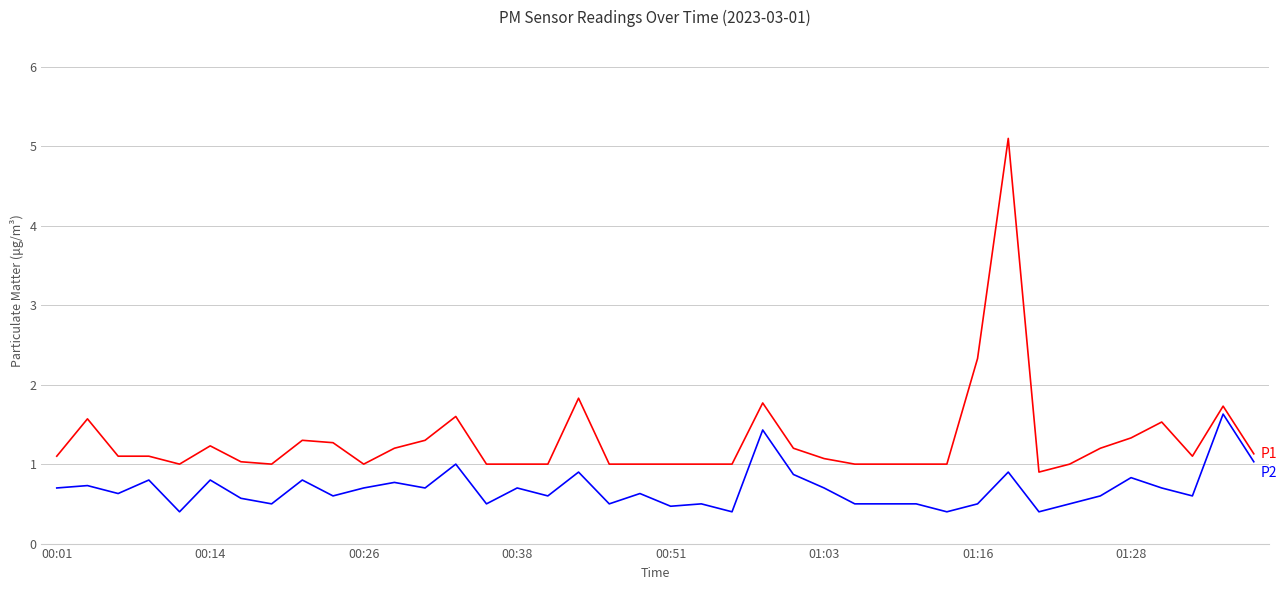

What is the smallest value displayed?

0.4